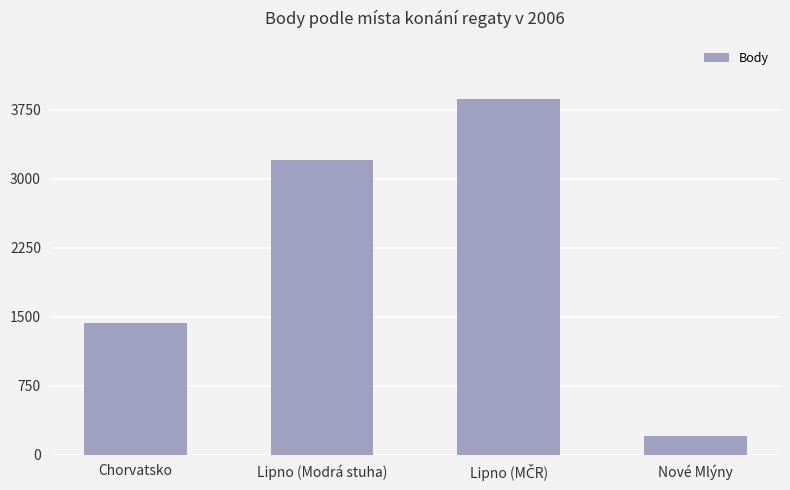

Reading left to right, extract all data points from this chart.

1436	3200	3870	202